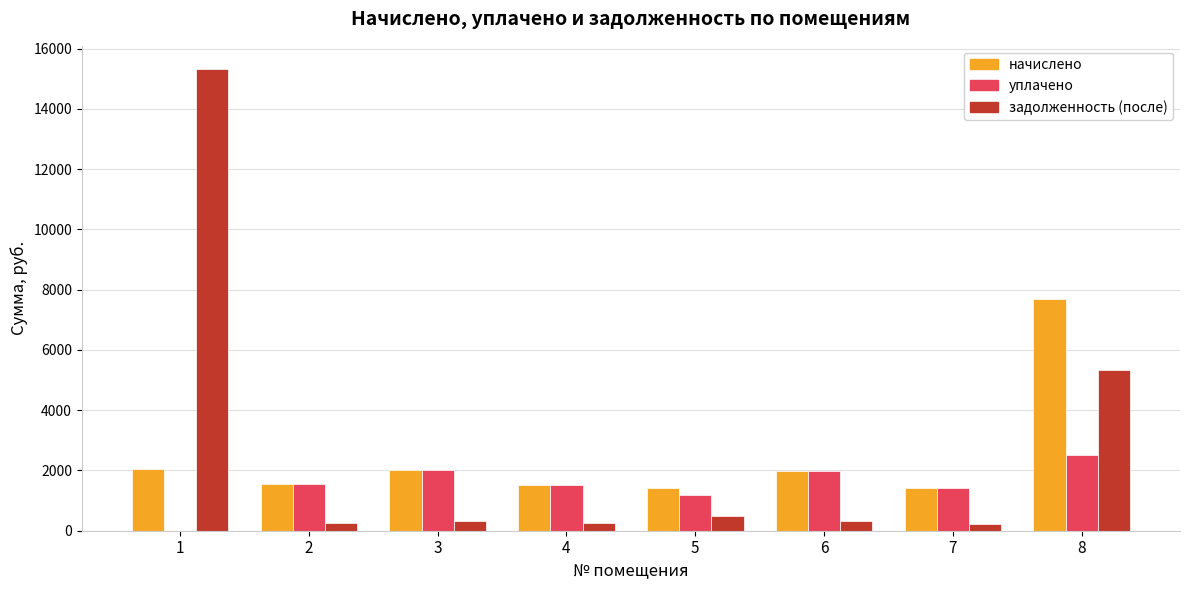

Is the value of задолженность (после) at 8 greater than the value of начислено at 4?

Yes